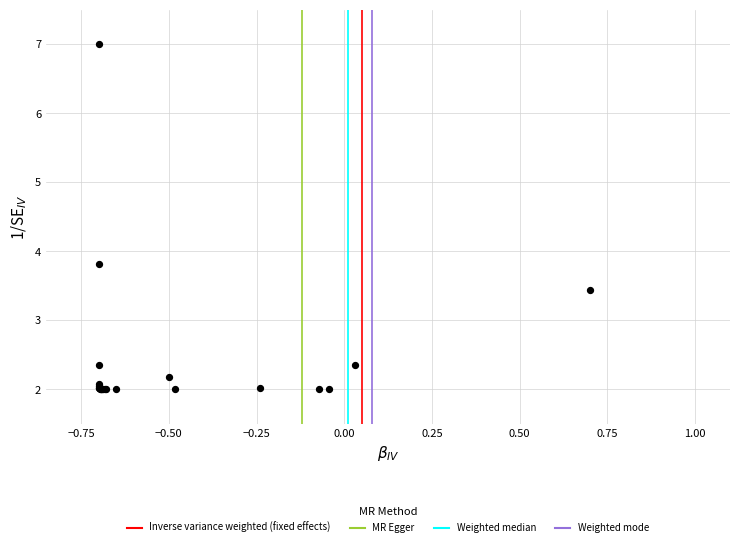

What Y value in the scatter plot is closest to 4?

3.8